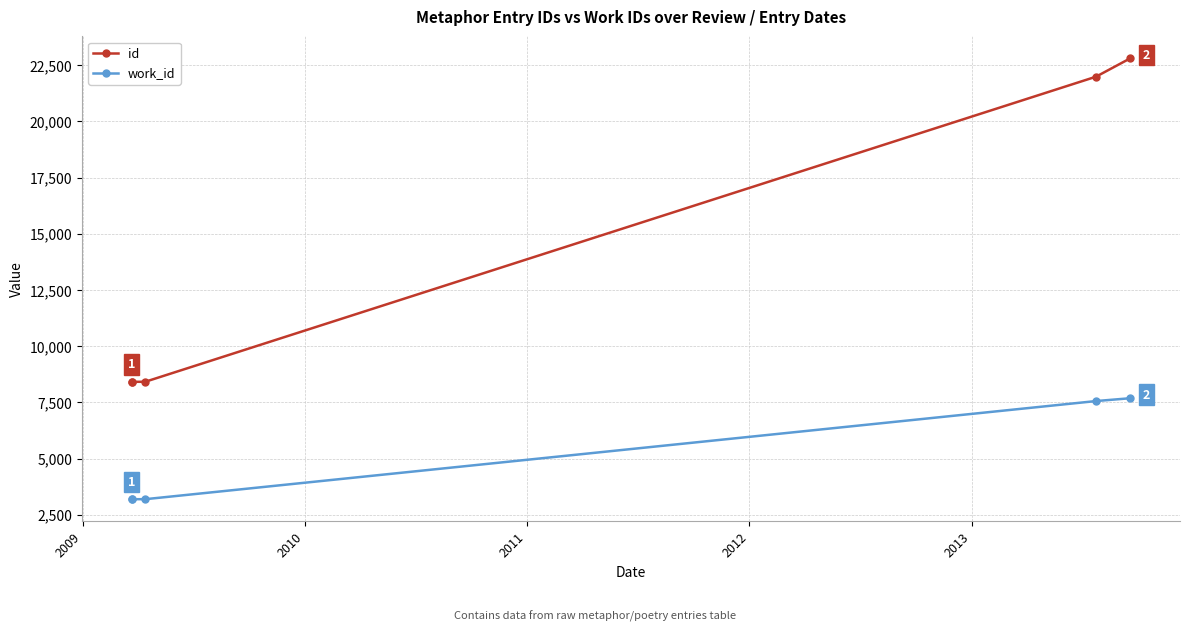

Which has a higher value, 2011 or 2009?

2011